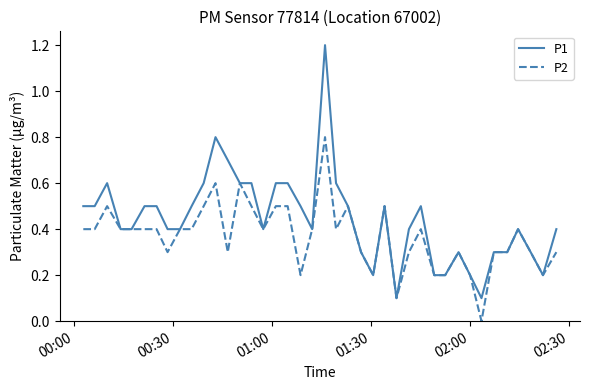

Rank the series by their maximum value, from lowest to highest.

P2, P1